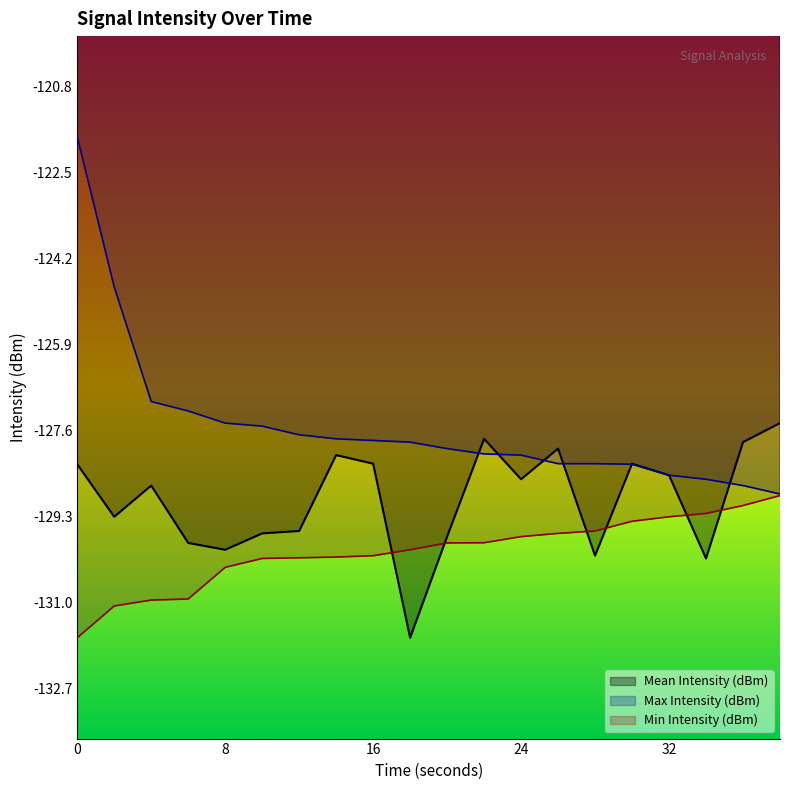

What is the difference between the maximum and minimum values in the Mean Intensity (dBm) series?

4.3